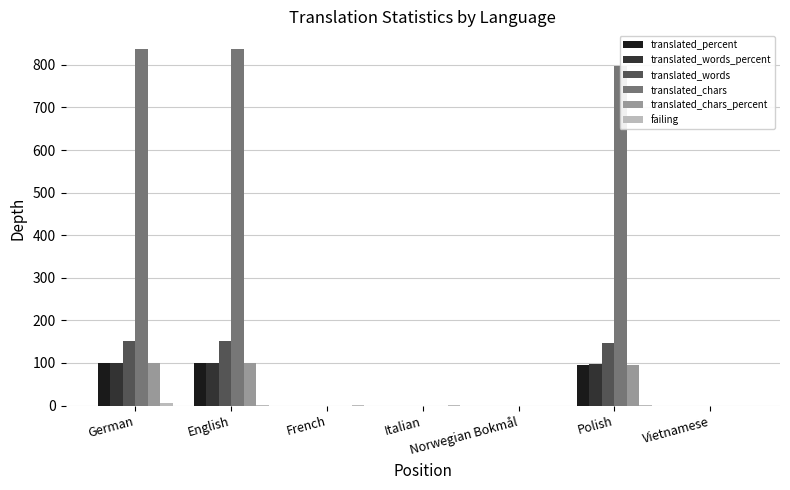

What is the total value across all series at French?

1.0